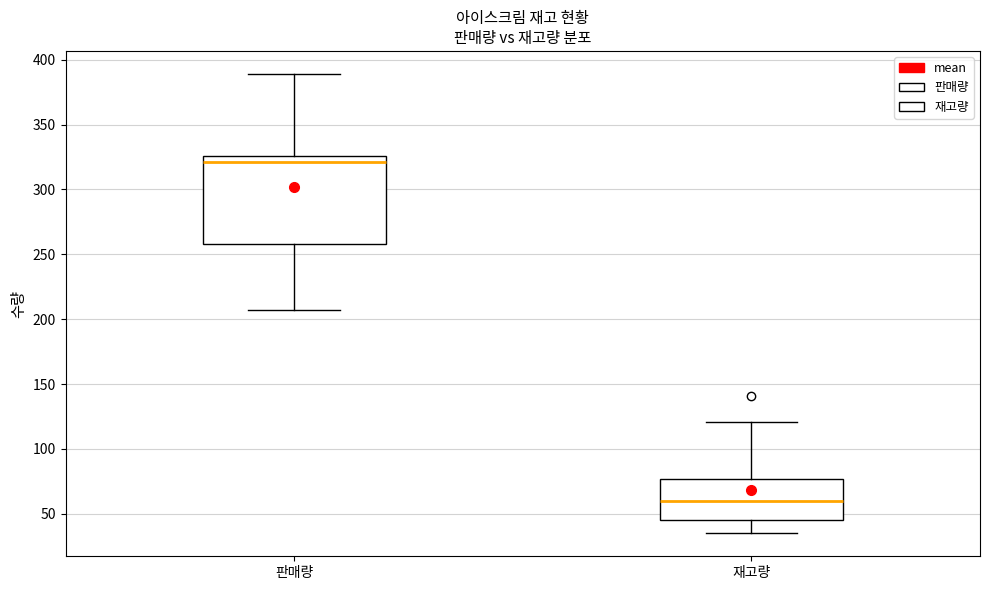

Where does the lower whisker of the box for 판매량 end on the y-axis? The values are not printed on the chart, so give them approximately, as read against the axis.

205